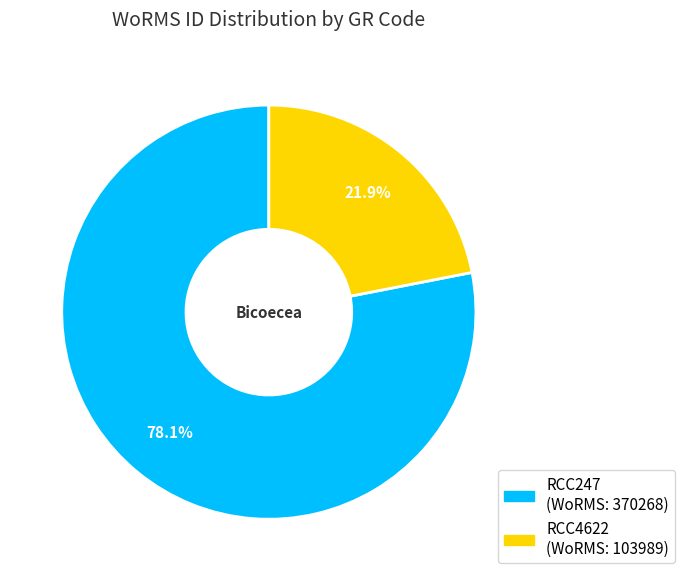

Which slice represents more than half of the pie?

RCC247